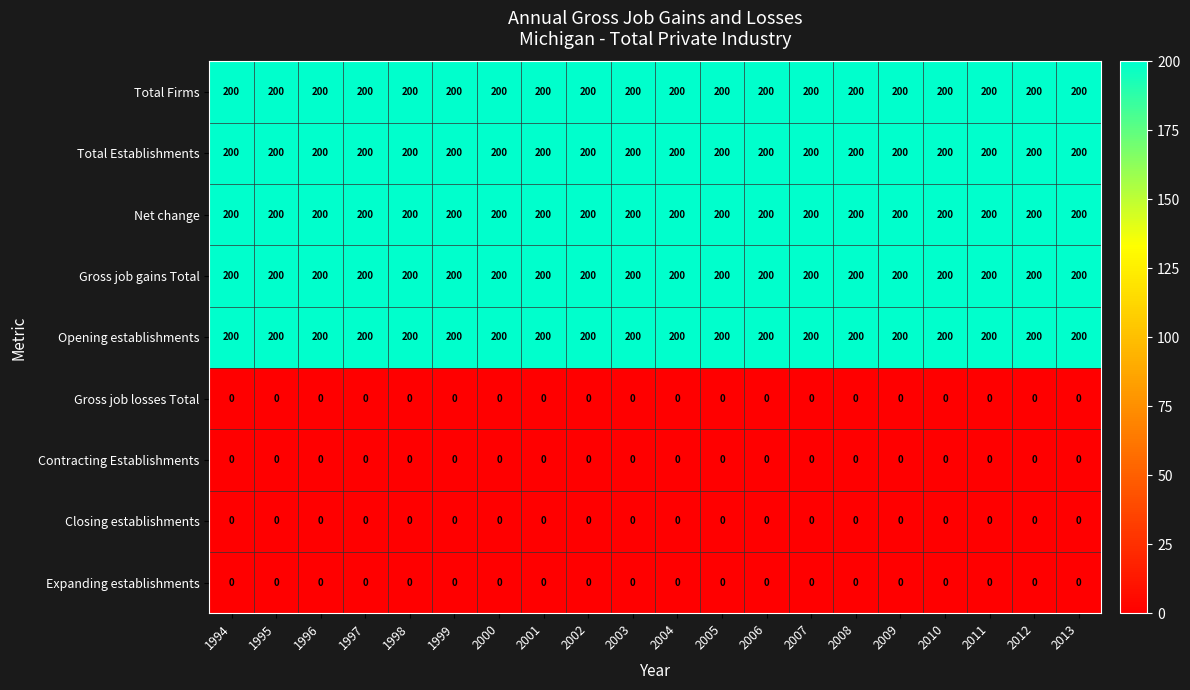

Is it true that Opening establishments equals 303 at 2007?

False